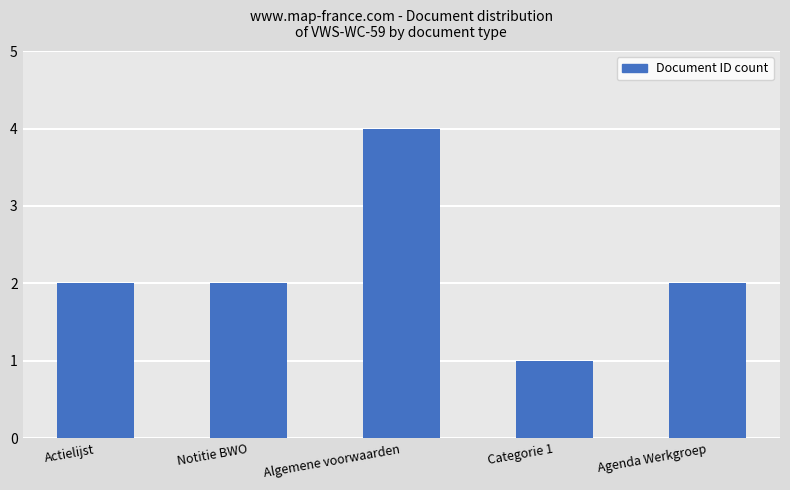

The value at Agenda Werkgroep is 0. True or false?

False